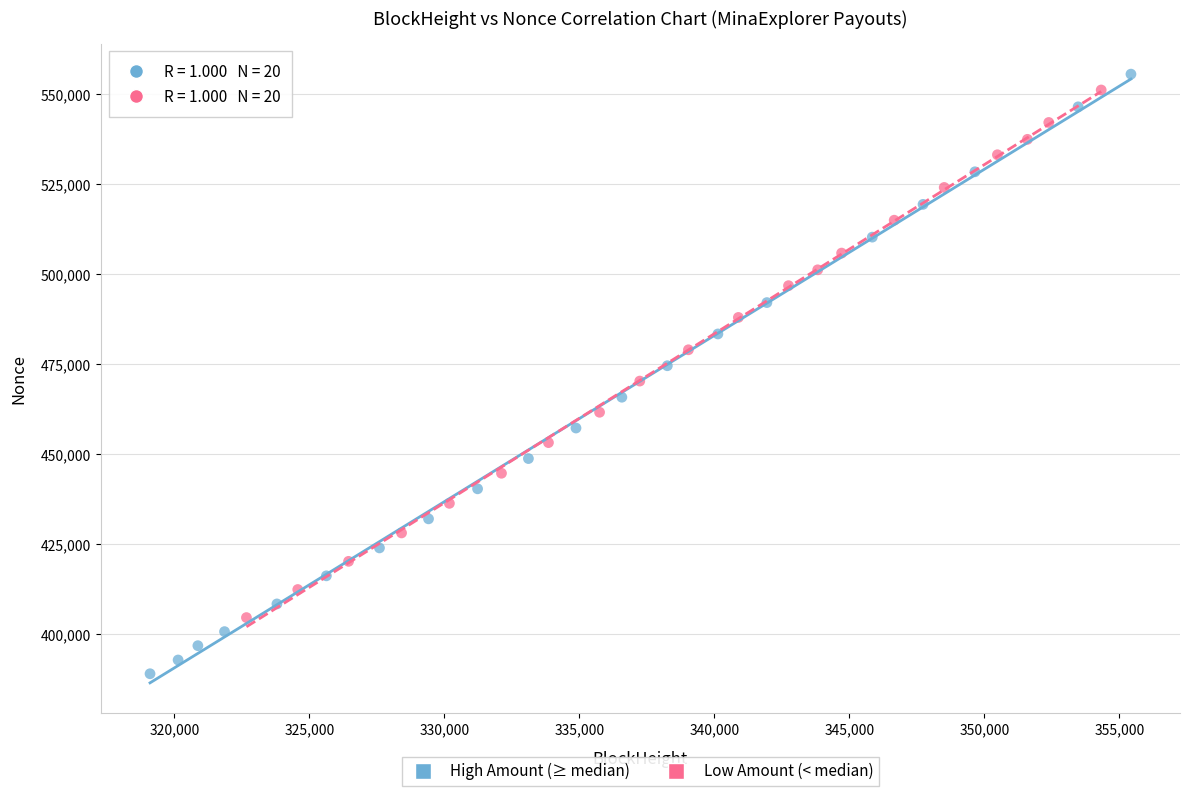

What are all the series names shown in the legend?

High Amount (≥ median), Low Amount (< median)